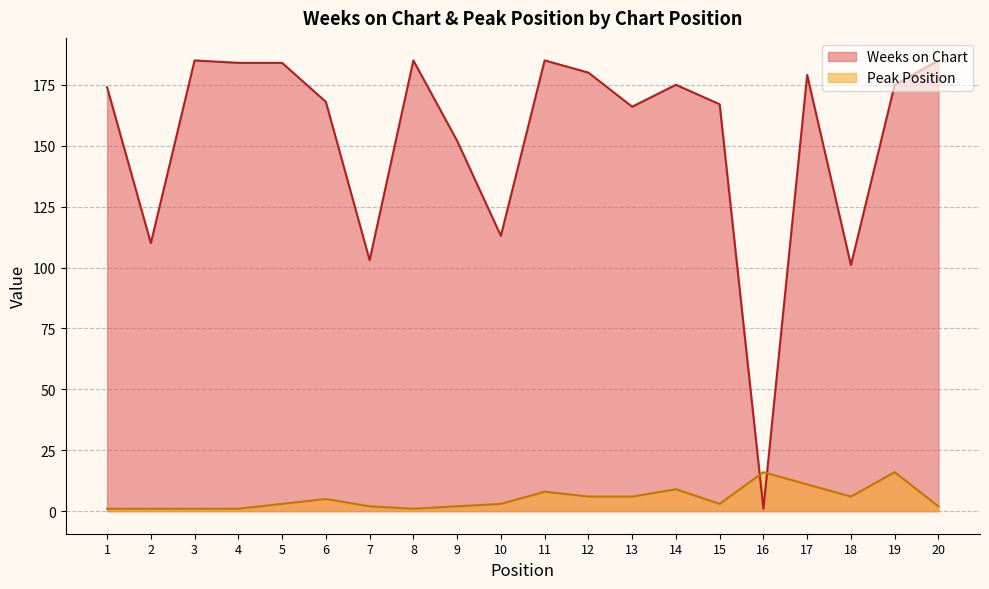

The Peak Position series shows 2 at 7. True or false?

True